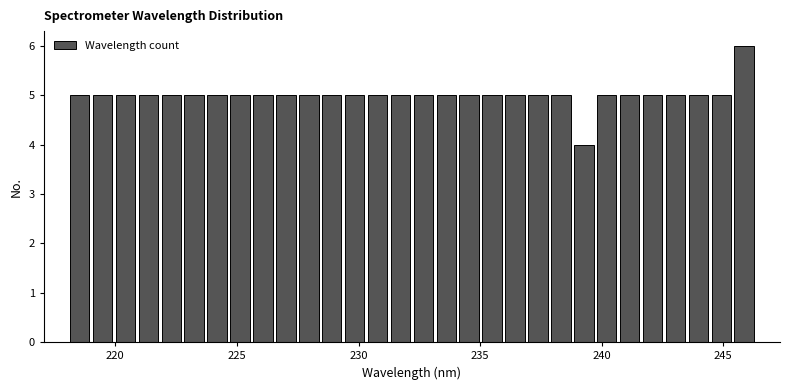

Around what value on the x-axis is the tallest bar? Give the approximate position of its centre, as read against the axis.

246.0